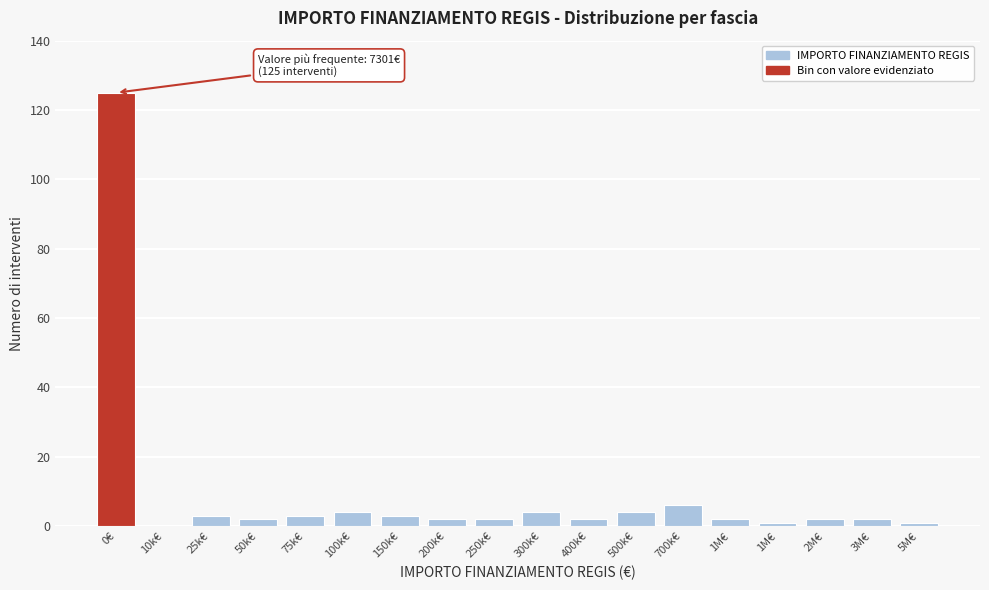

Are the bars horizontal?

No